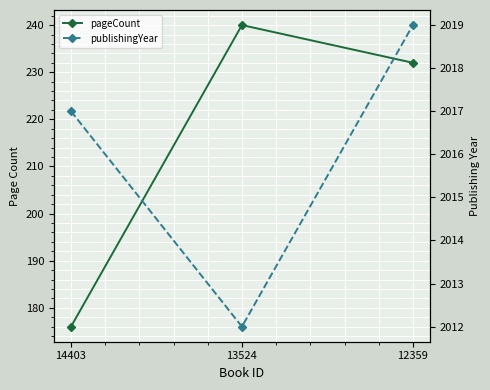

Rank the series by their average value, from lowest to highest.

pageCount, publishingYear